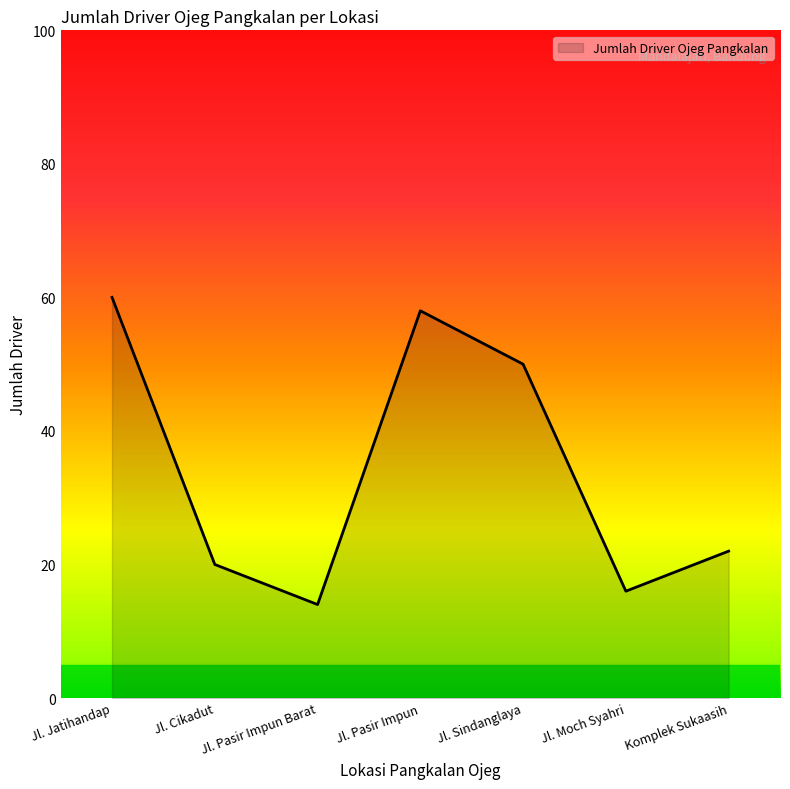

What is the change in value from Jl. Pasir Impun Barat to Jl. Sindanglaya?

+36